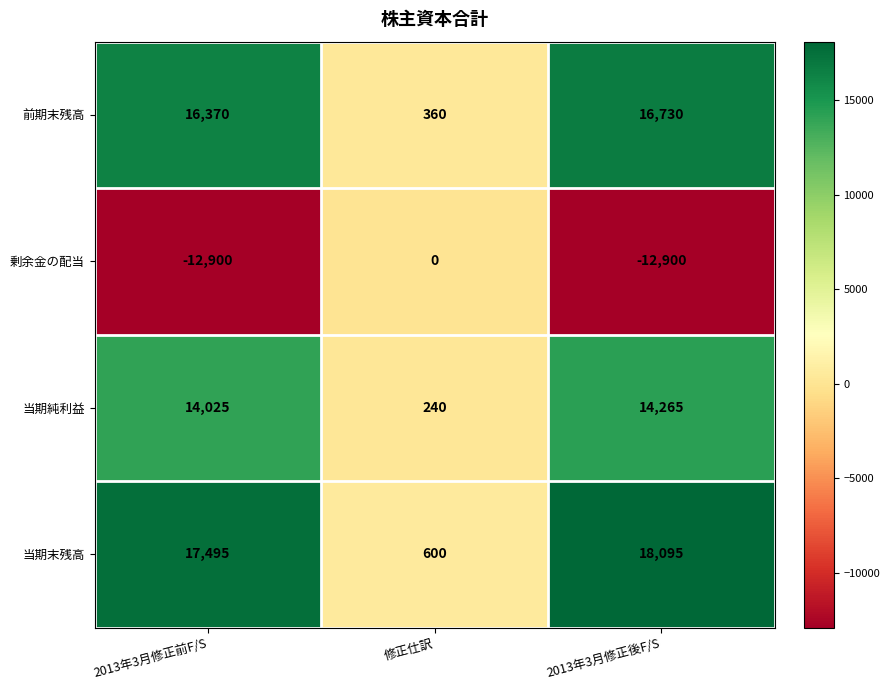

Reading left to right, list all the values displayed in this chart.

前期末残高: 2013年3月修正前F/S=16370	修正仕訳=360	2013年3月修正後F/S=16730
剰余金の配当: 2013年3月修正前F/S=-12900	修正仕訳=0	2013年3月修正後F/S=-12900
当期純利益: 2013年3月修正前F/S=14025	修正仕訳=240	2013年3月修正後F/S=14265
当期末残高: 2013年3月修正前F/S=17495	修正仕訳=600	2013年3月修正後F/S=18095